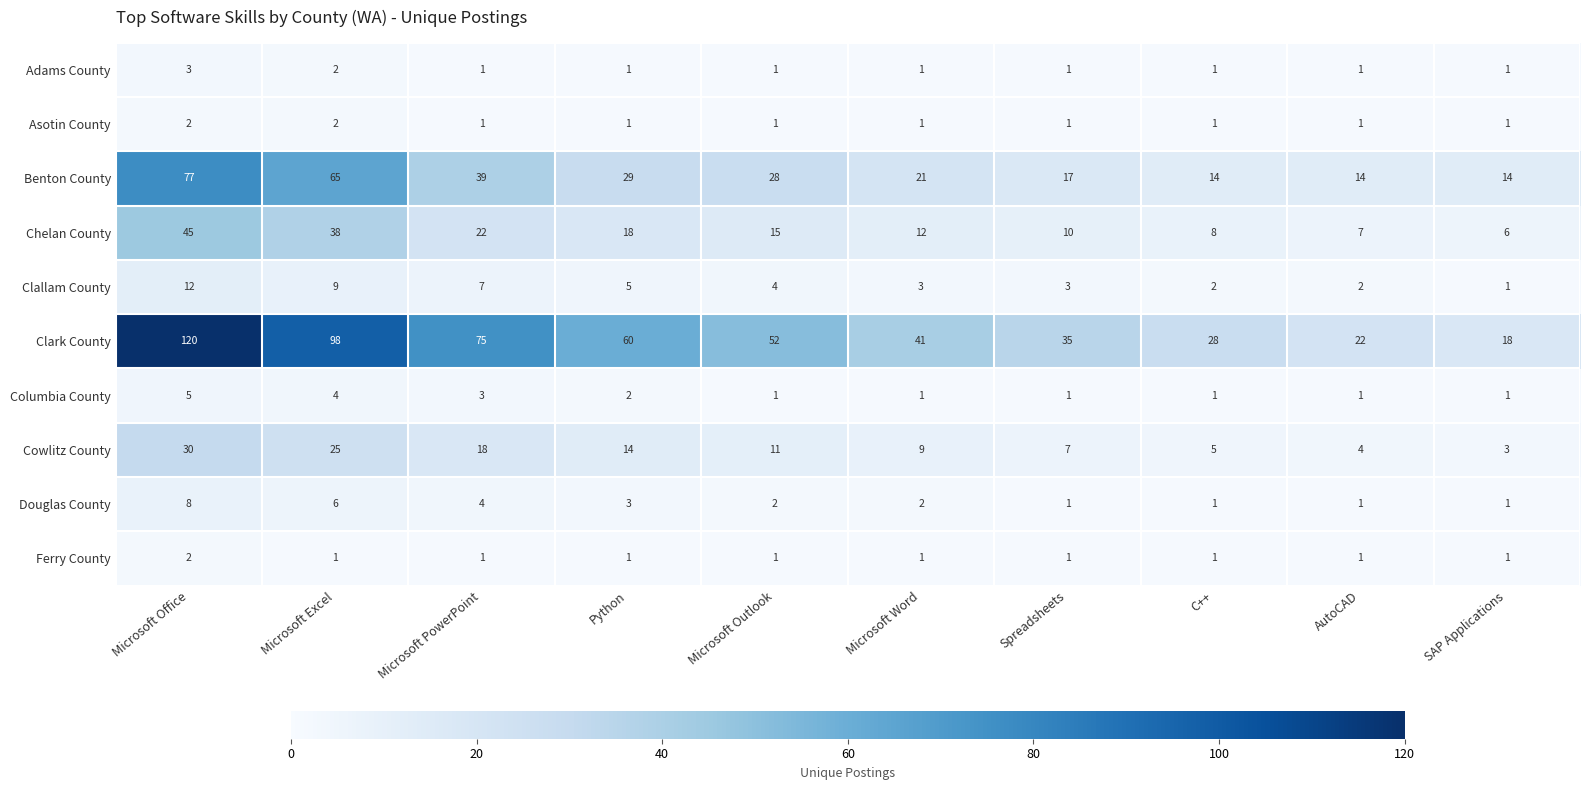

What is the maximum value shown in the chart?

120